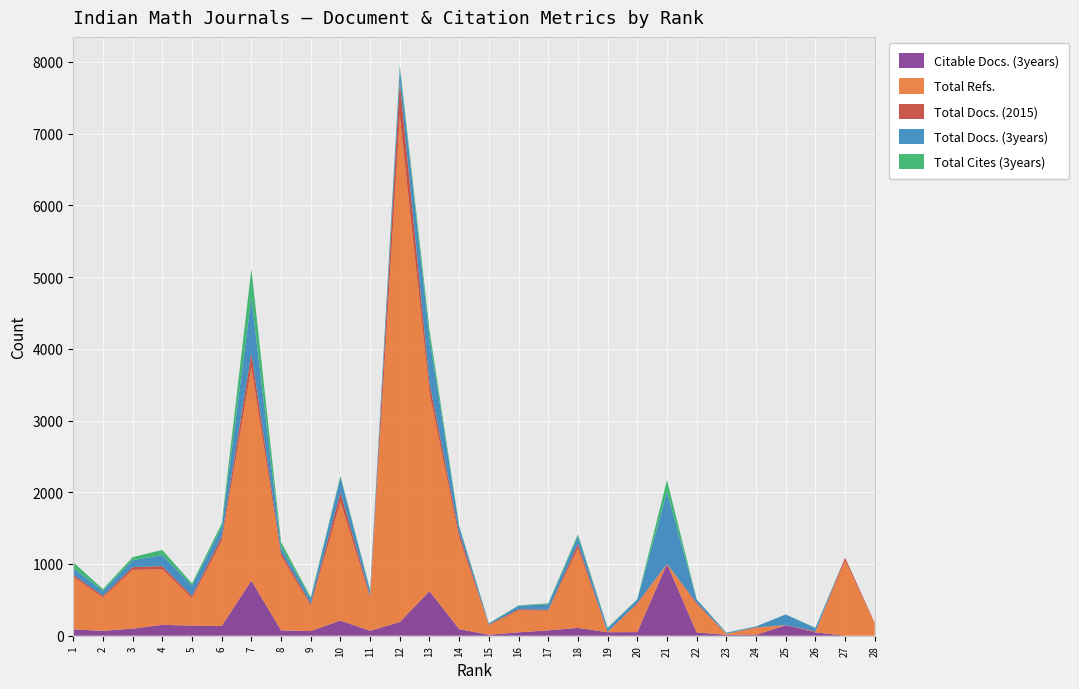

Reading left to right, list all the values displayed in this chart.

Citable Docs. (3years): 88	68	98	152	141	136	769	74	65	212	69	191	621	93	14	47	75	109	49	50	1002	46	13	12	146	47	0	0
Total Refs.: 733	463	820	773	380	1182	2967	1035	353	1655	455	7050	2762	1264	131	305	272	1106	0	389	0	394	13	98	0	0	1048	168
Total Docs. (2015): 30	25	38	45	36	61	204	51	29	131	36	485	143	71	10	19	16	65	6	18	0	20	1	8	2	13	41	10
Total Docs. (3years): 90	68	98	153	141	136	769	76	67	212	69	191	621	93	14	47	76	109	50	50	1005	46	13	12	148	47	0	0
Total Cites (3years): 83	26	41	73	31	49	406	71	23	19	13	34	120	12	6	5	13	27	7	2	165	3	4	1	1	5	0	0